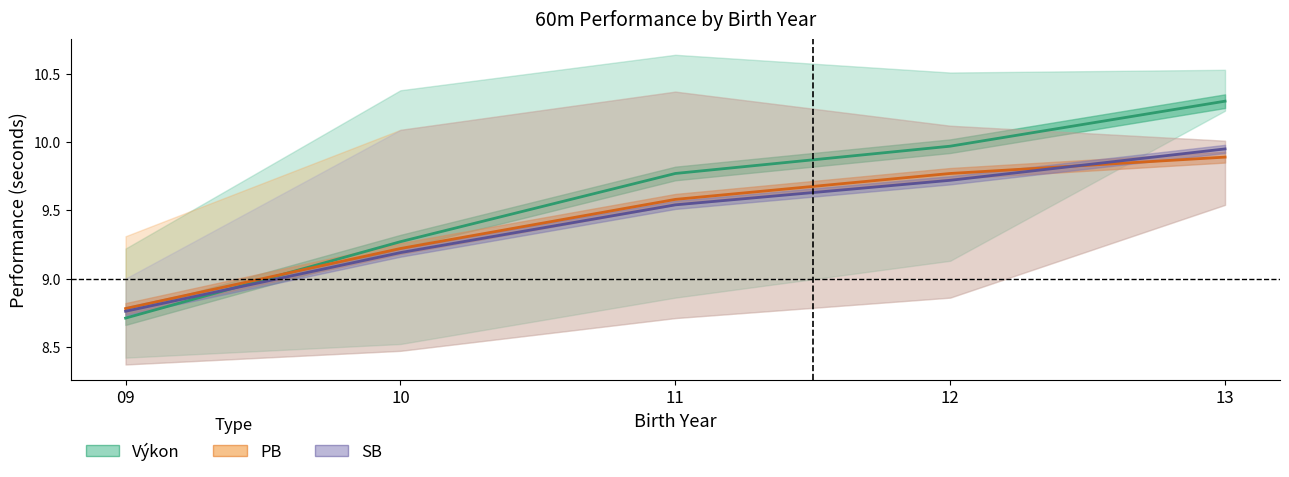

Does the chart display data point markers on the line(s)?

No